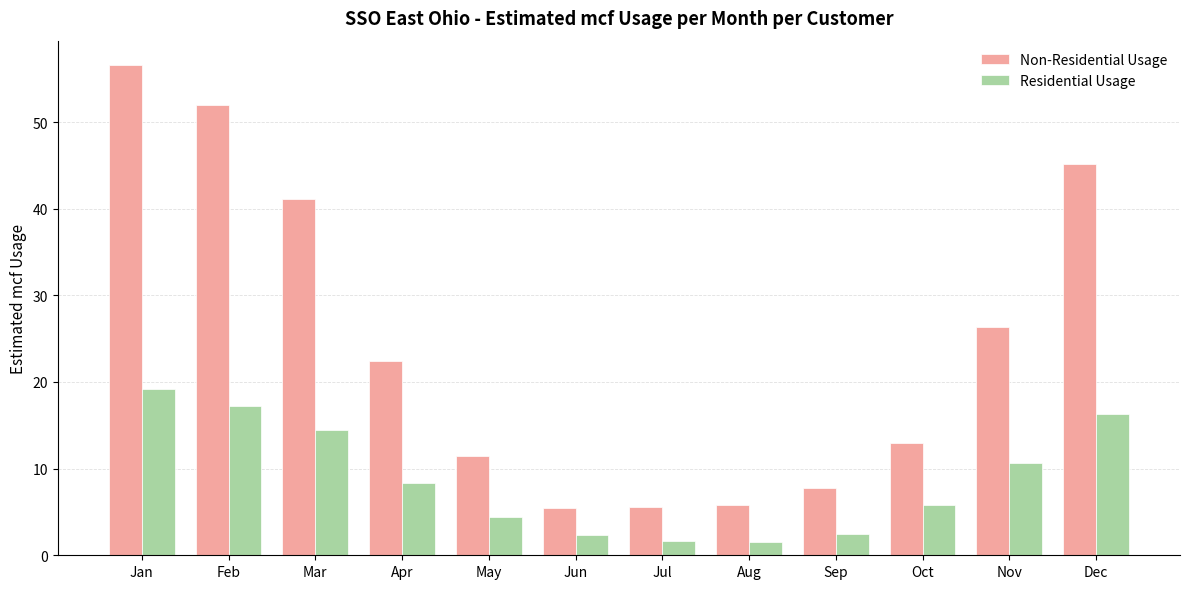

How many groups of bars are there?

12